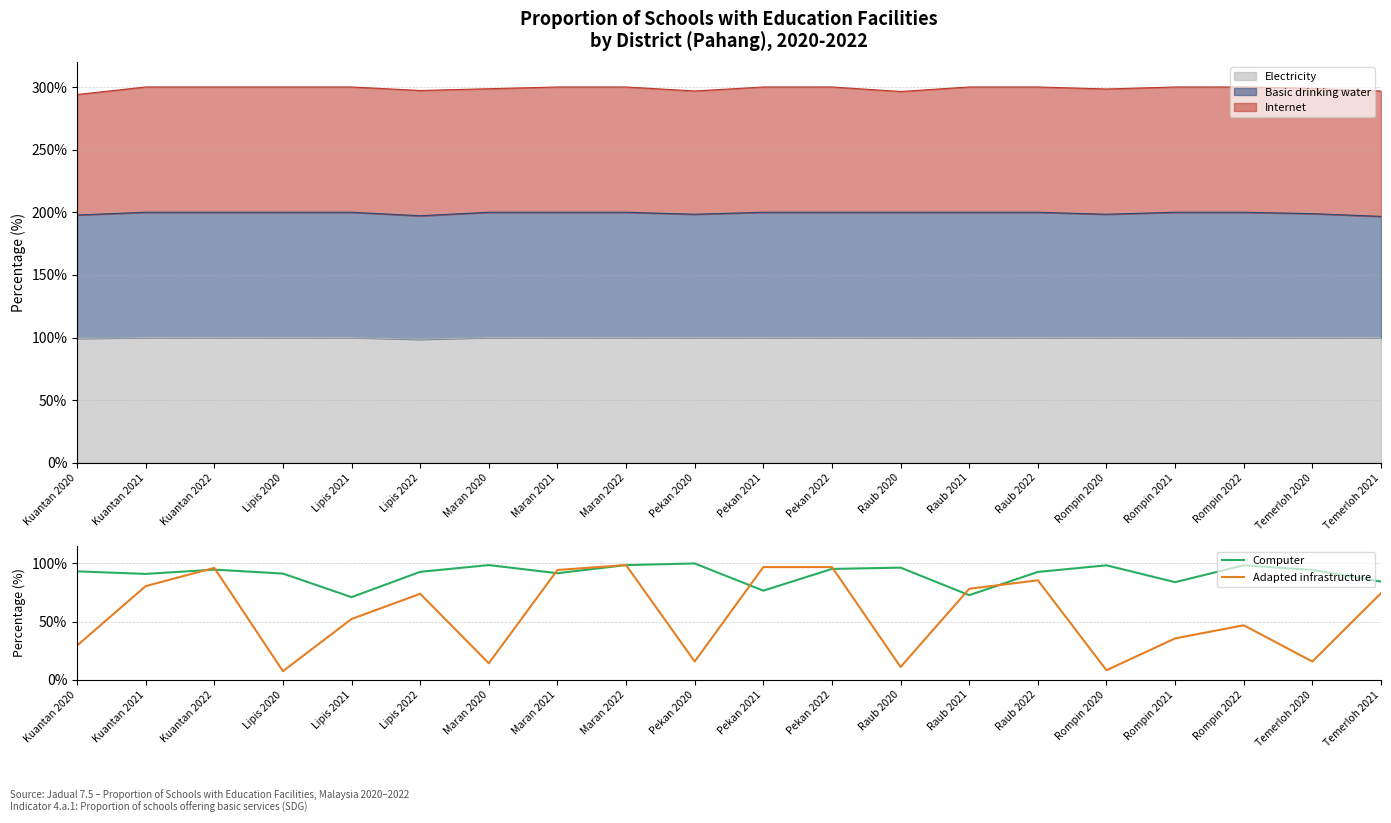

The value of Adapted infrastructure at Lipis 2022 is 51.2. True or false?

False